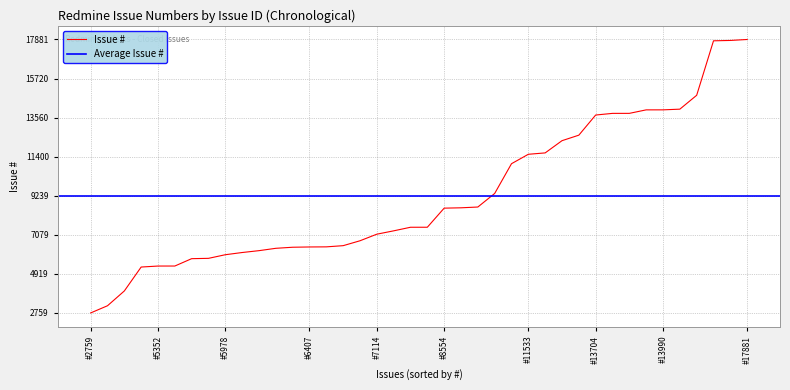

The Issue # series shows 20379 at #13990. True or false?

False